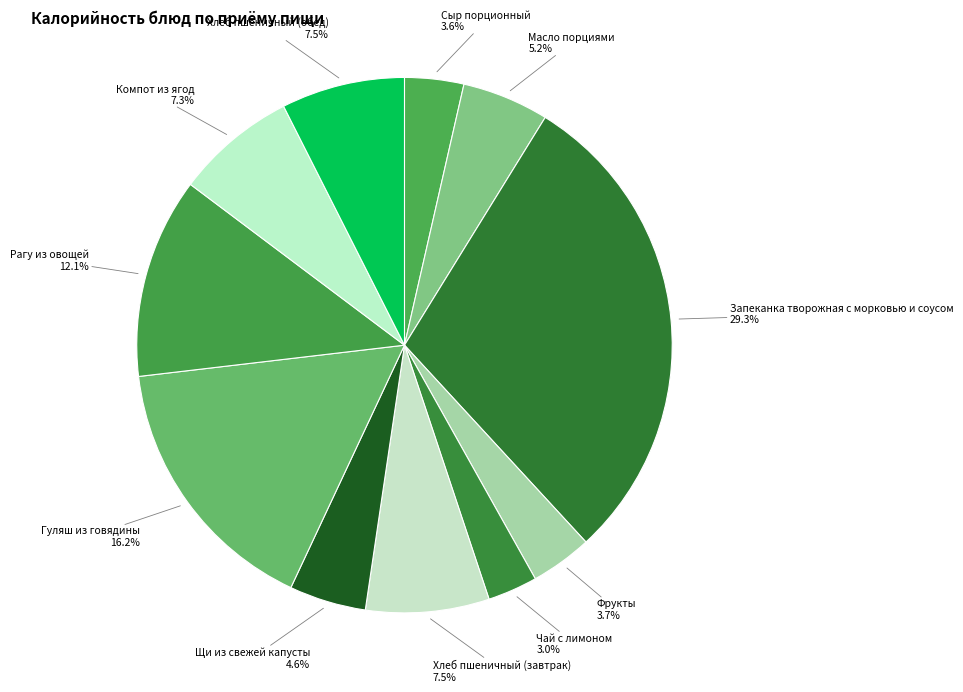

How many segments does this pie chart have?

11